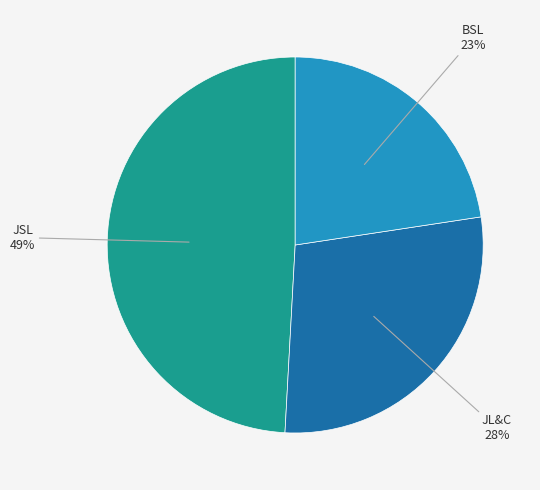

To the nearest percent, what is the average slice percentage?

33%